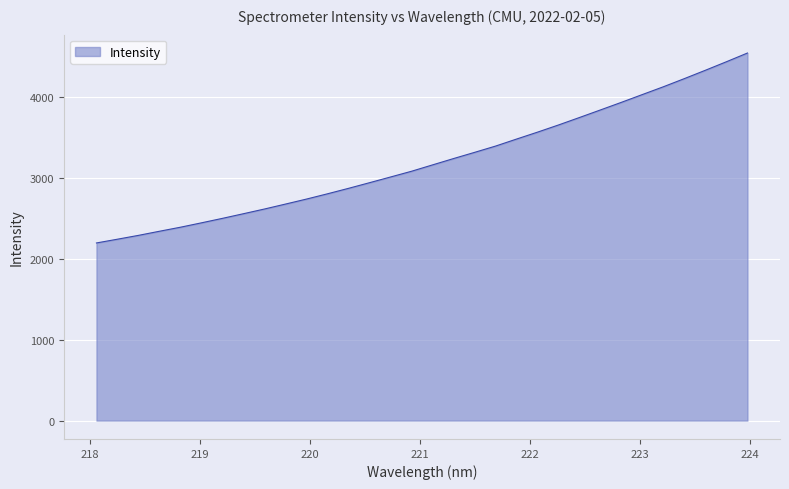

What is the maximum value shown in the chart?

4550.7